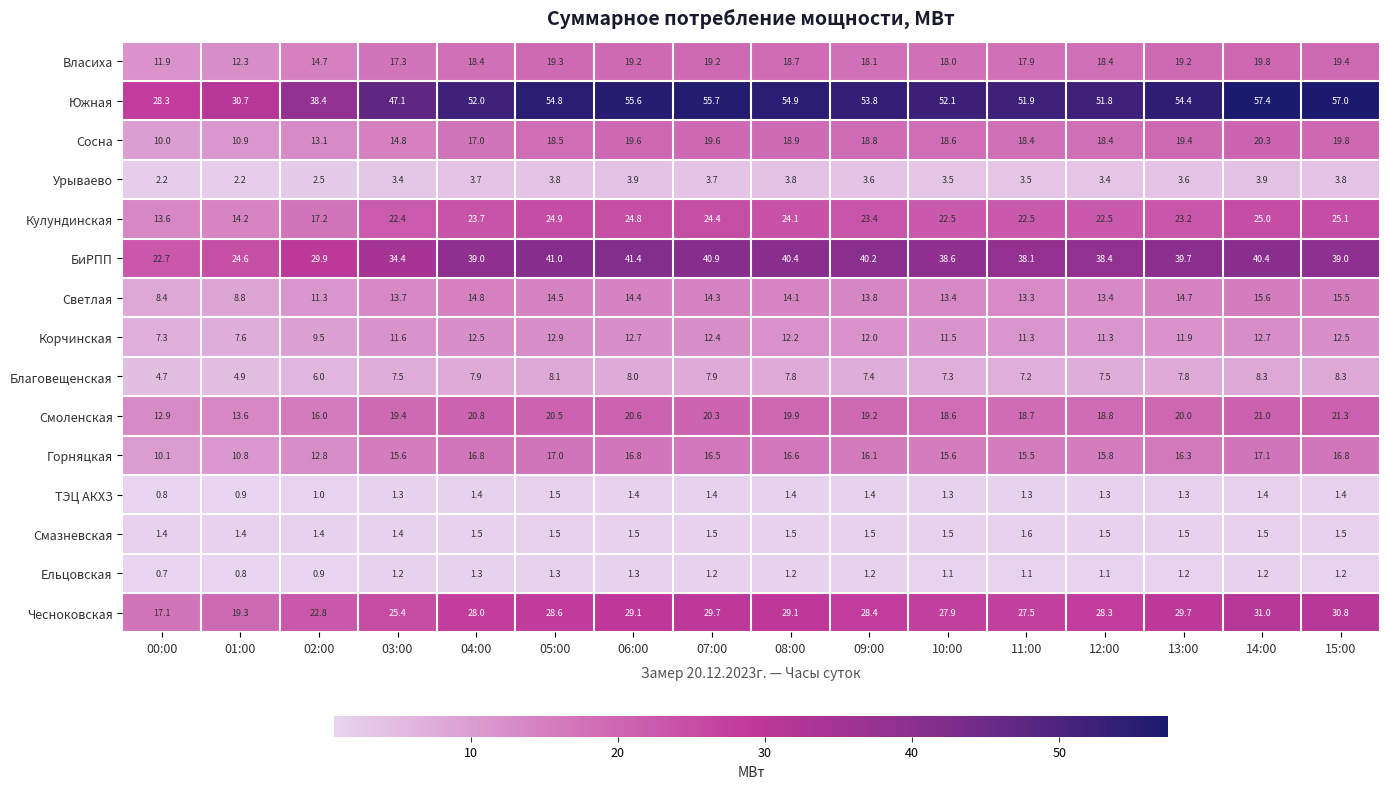

At 07:00, list the series in order from largest to smallest.

Южная, БиРПП, Чесноковская, Кулундинская, Смоленская, Сосна, Власиха, Горняцкая, Светлая, Корчинская, Благовещенская, Урываево, Смазневская, ТЭЦ АКХЗ, Ельцовская